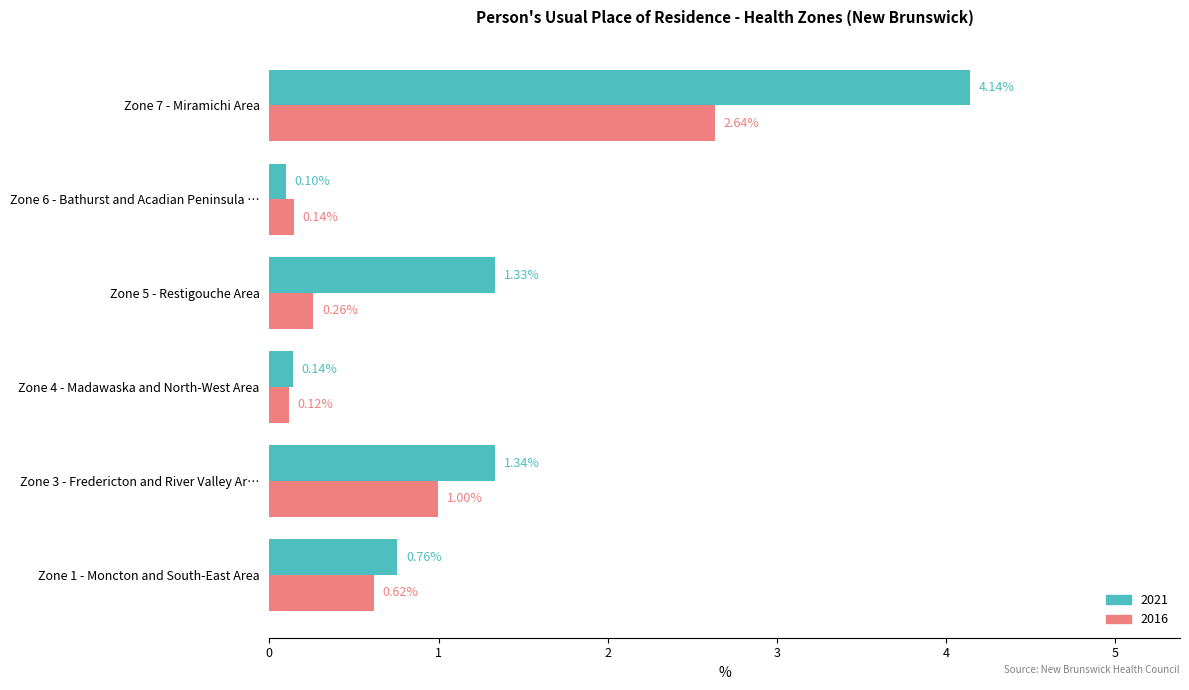

What is the difference between the second highest and second lowest values in the 2016 series?

0.9